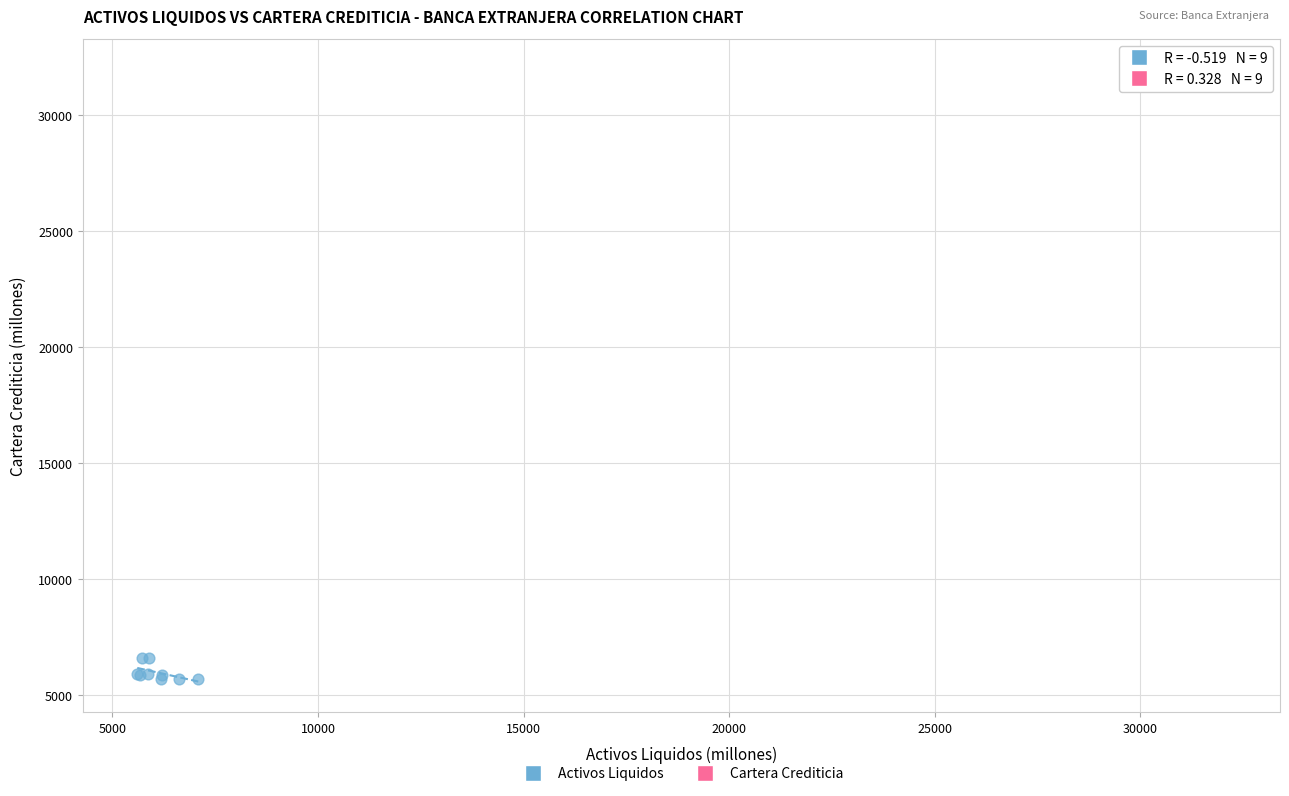

What are all the series names shown in the legend?

Activos Liquidos, Cartera Crediticia